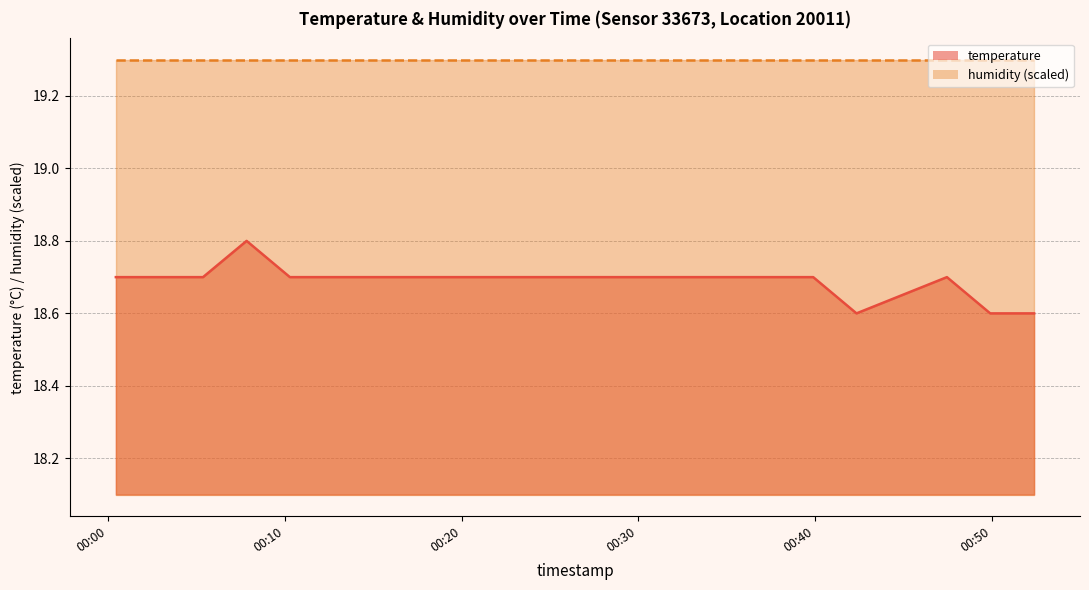

The chart shows a value of 12.8 at 2023-07-13T00:35:00. True or false?

False